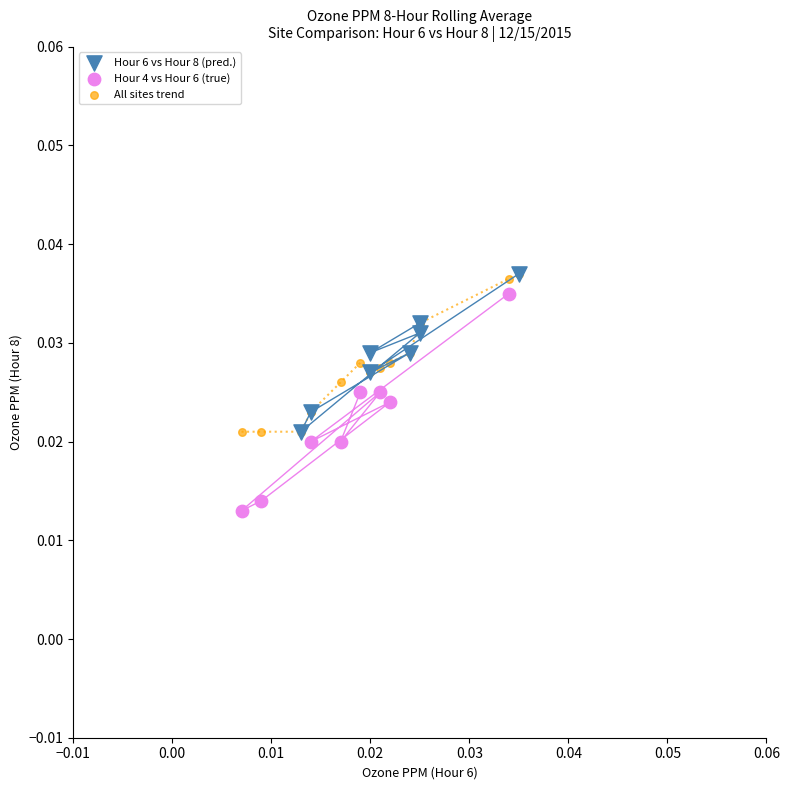

Which series has the widest spread of Y values?

Hour 4 vs Hour 6 (true)